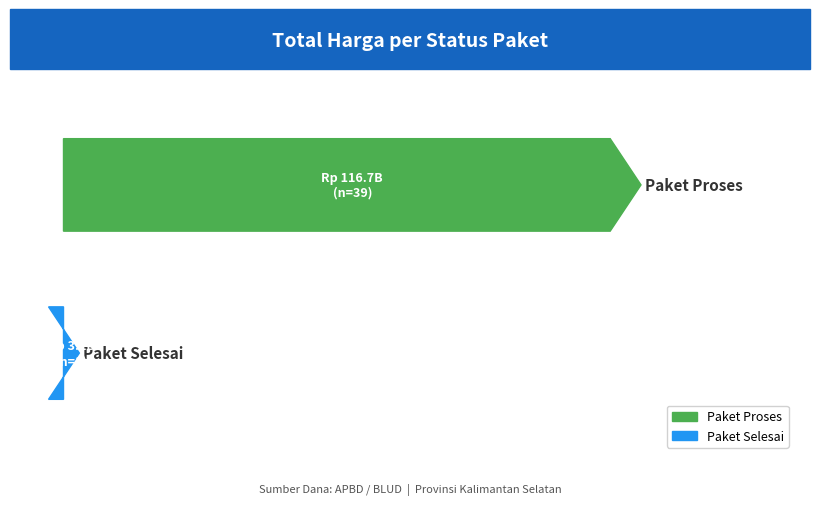

The value at 2 is 3358135833. True or false?

False